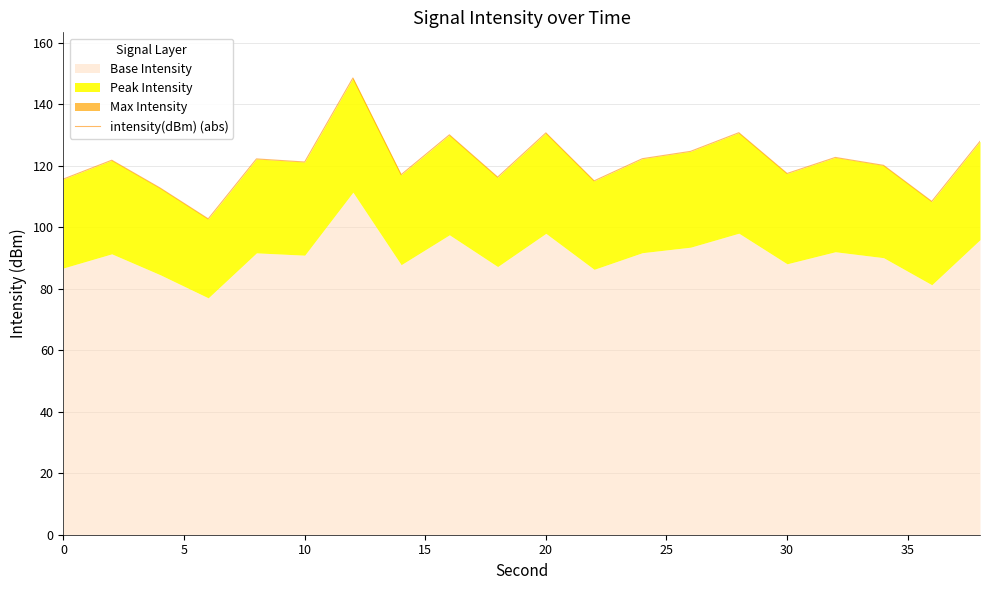

The chart shows a value of 176.6 at 11. True or false?

False